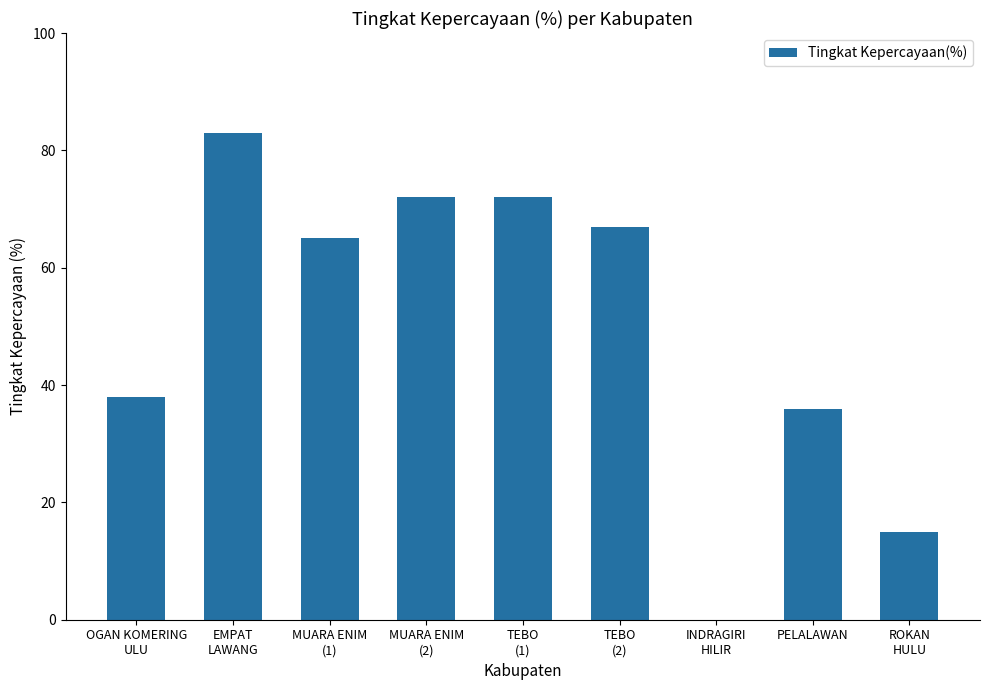

Does the chart contain stacked bars?

No